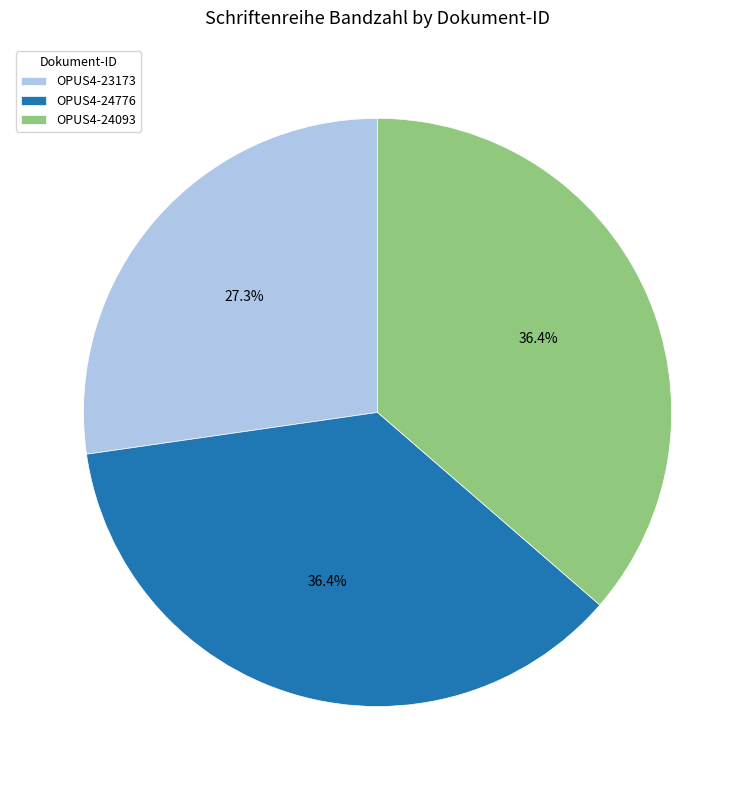

To the nearest percent, what is the combined percentage of OPUS4-24776 and OPUS4-23173?

64%